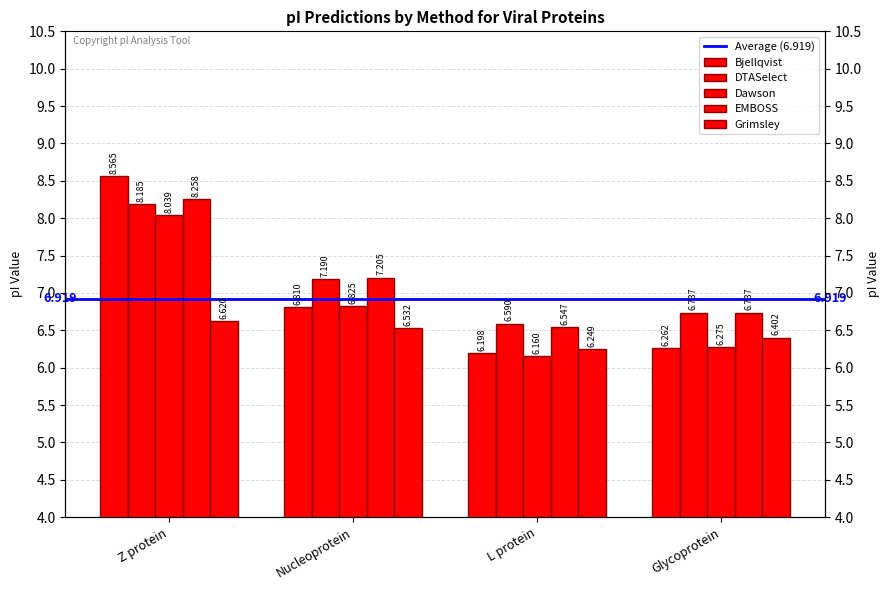

Which series has the largest total across all categories?

EMBOSS